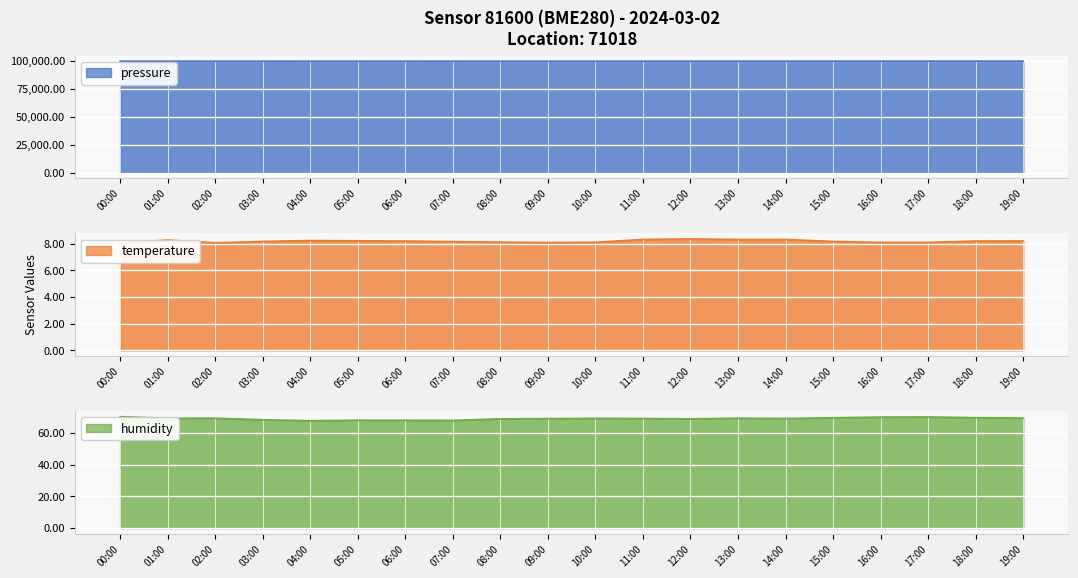

The pressure series shows 99543.2 at 11:00. True or false?

True